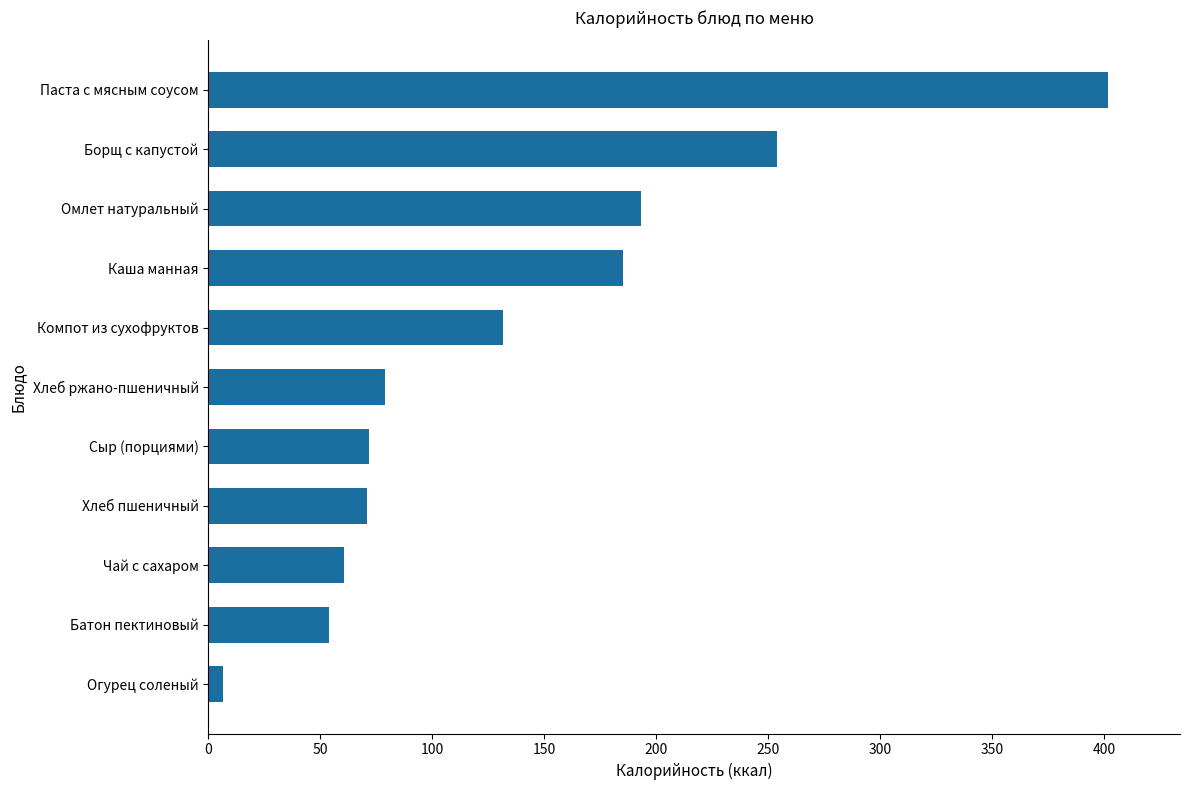

Is it true that the value at Каша манная is 108.3?

False